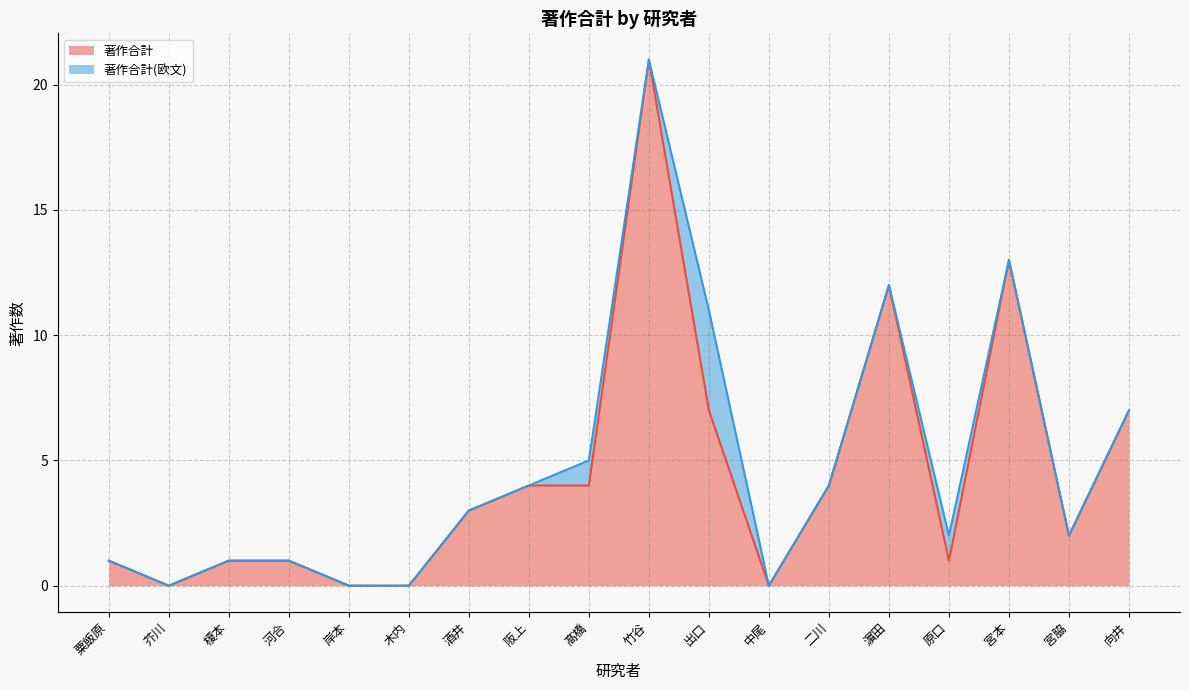

At which label does the data first exceed 3?

阪上